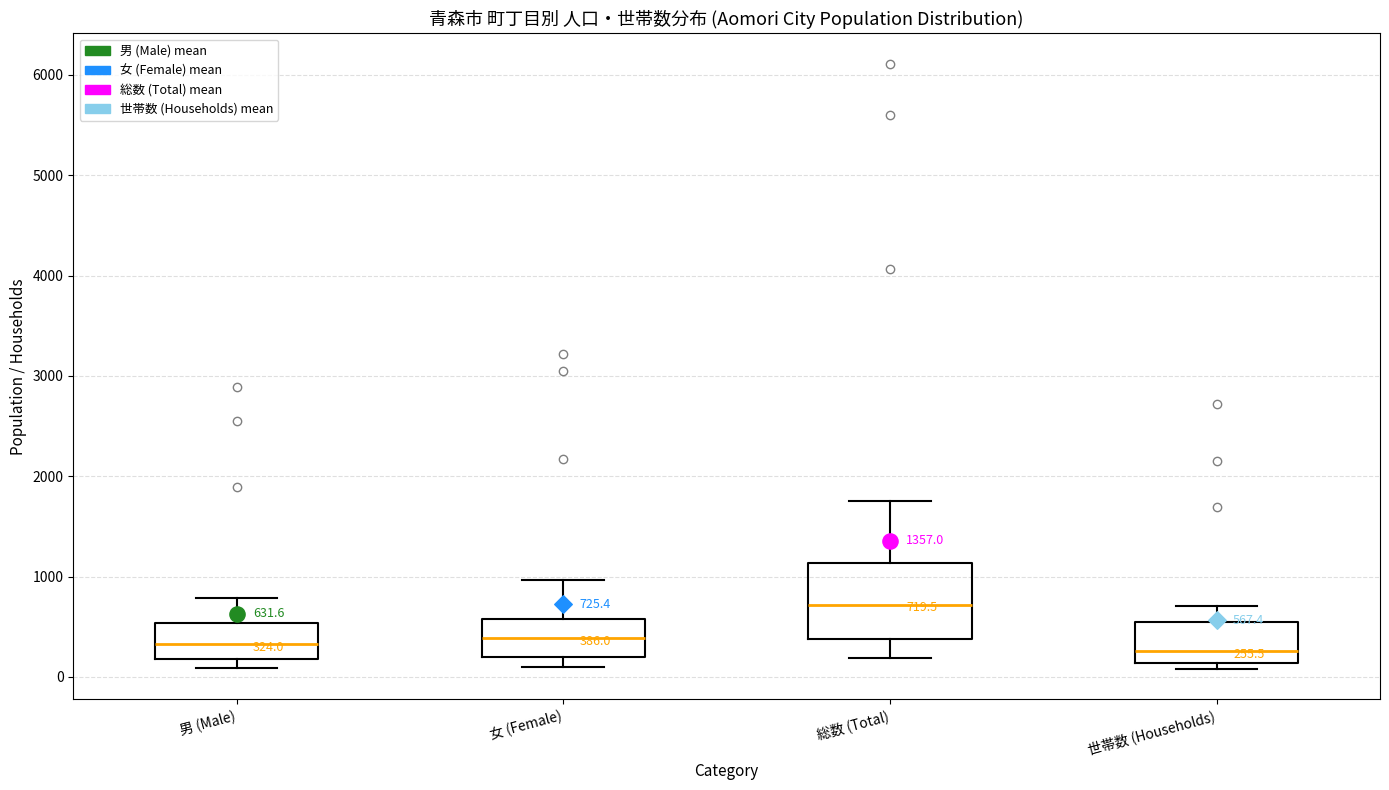

Which box has the highest median line?

総数 (Total)